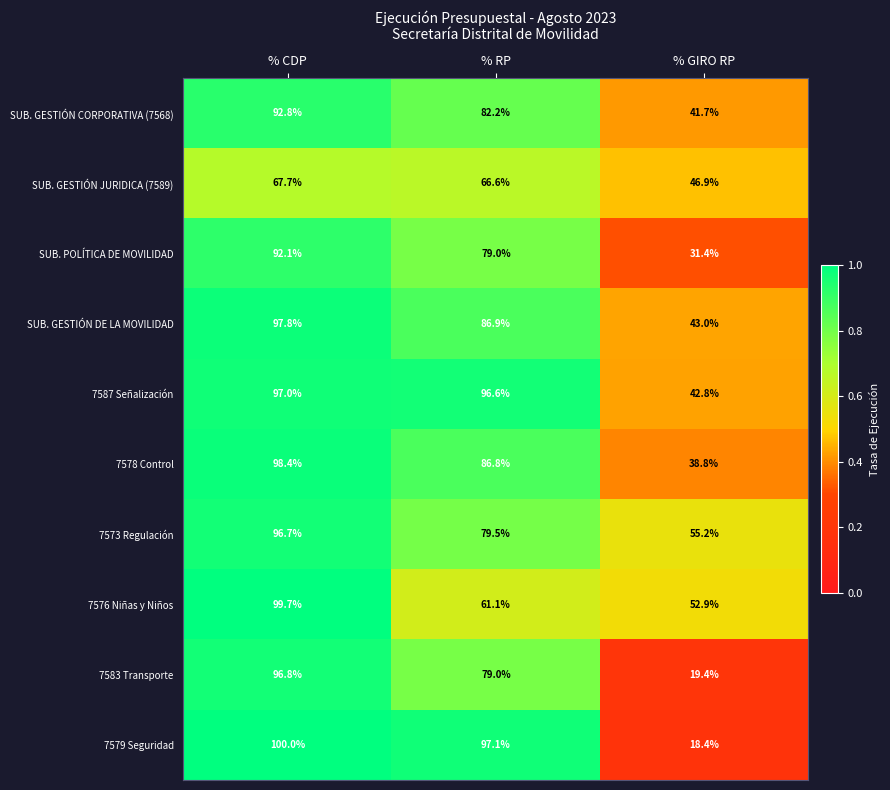

What is the lowest value of the 7583 Transporte series?

19.4